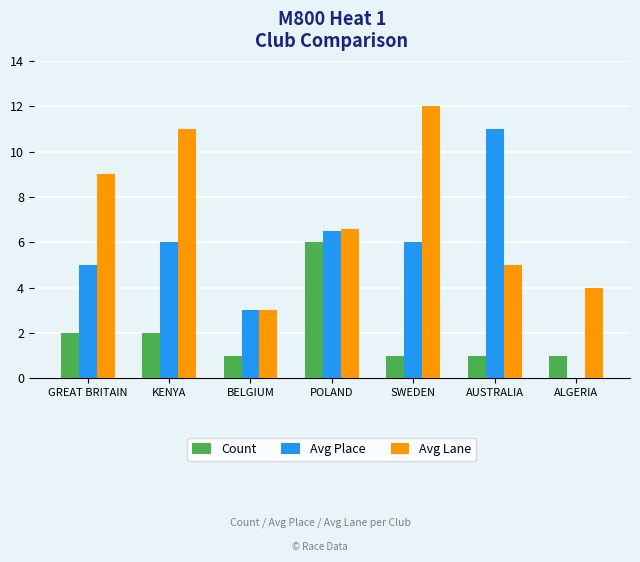

Reading left to right, extract all data points from this chart.

Count: 2.0	2.0	1.0	6.0	1.0	1.0	1.0
Avg Place: 5.0	6.0	3.0	6.5	6.0	11.0	0.0
Avg Lane: 9.0	11.0	3.0	6.6	12.0	5.0	4.0